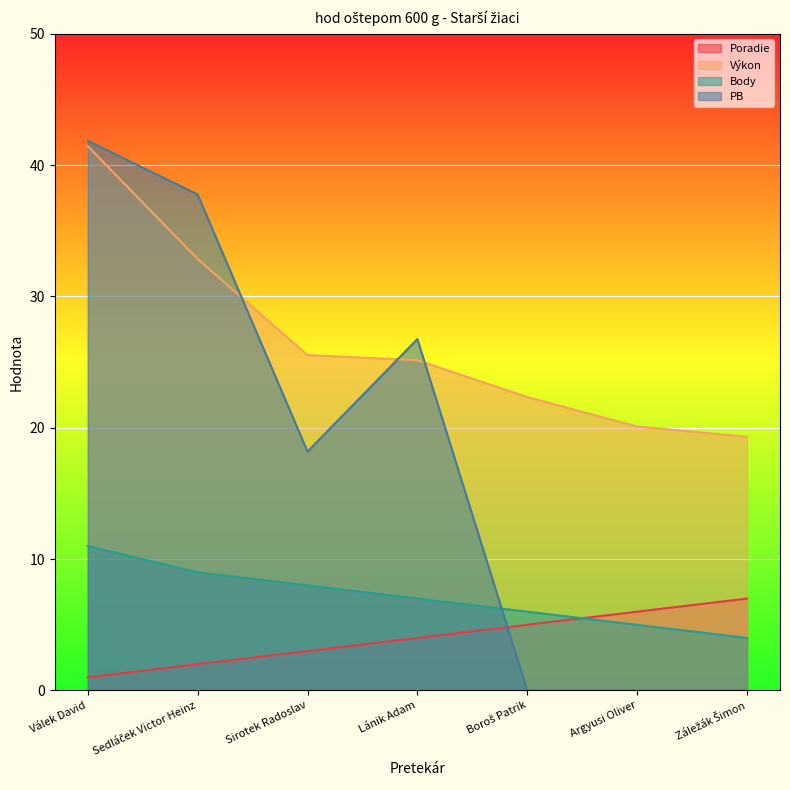

What is the average value of the Poradie series?

4.0